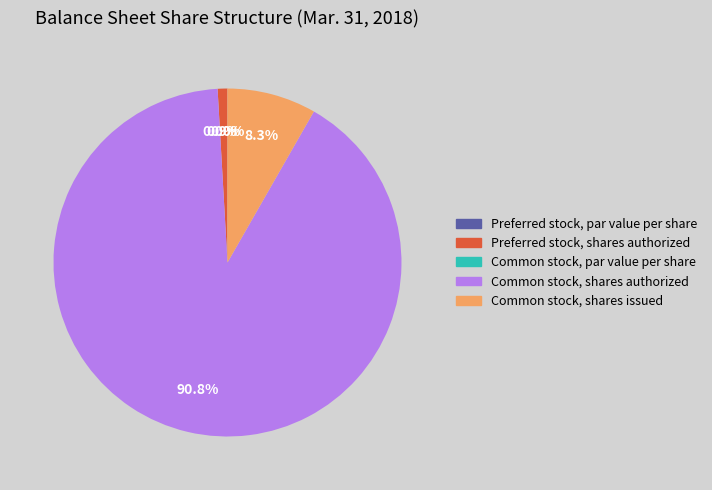

To the nearest percent, what is the difference between the largest and smallest slice percentages?

91%